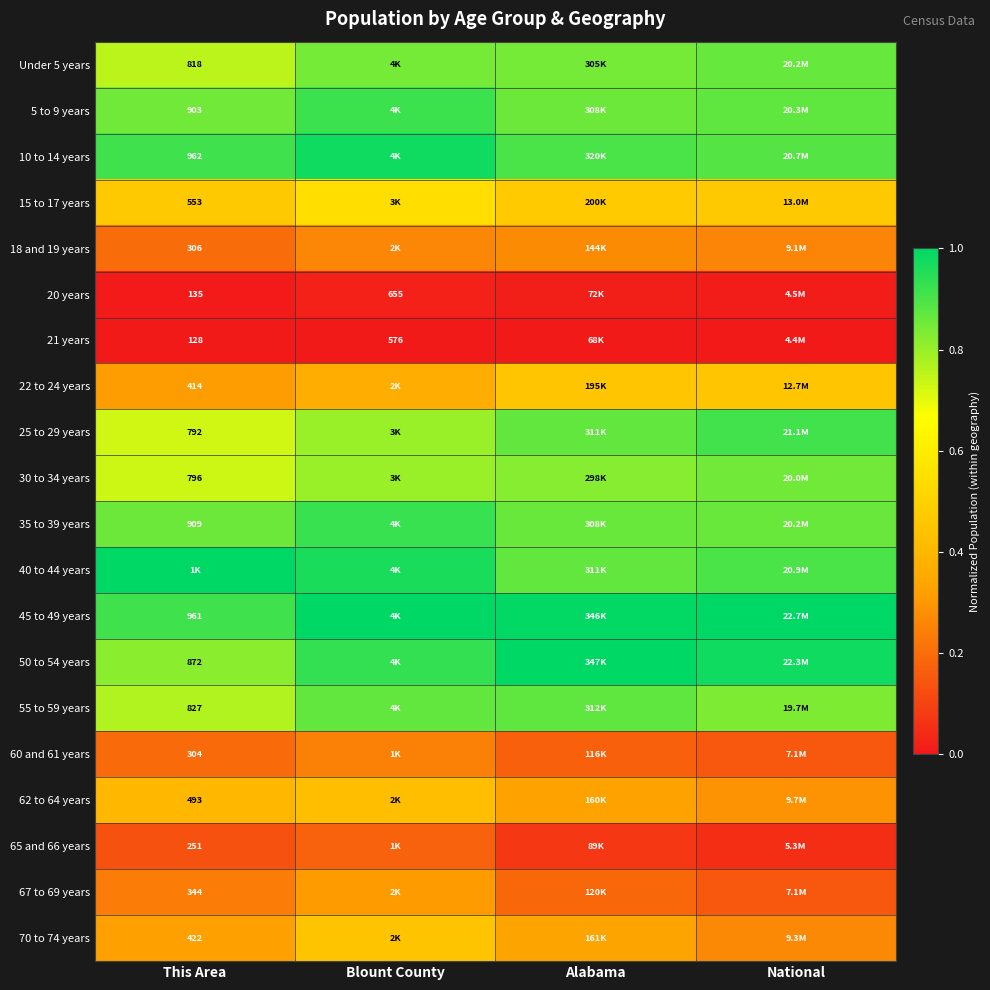

The 22 to 24 years series shows 0.7 at National. True or false?

False